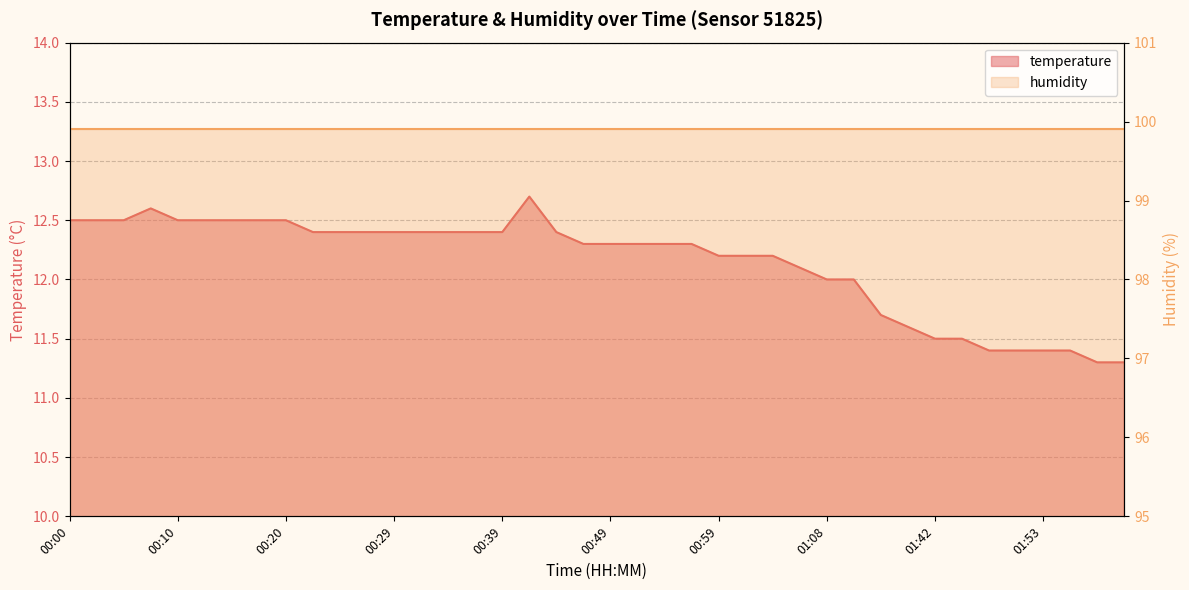

Where is the first local maximum?

00:07